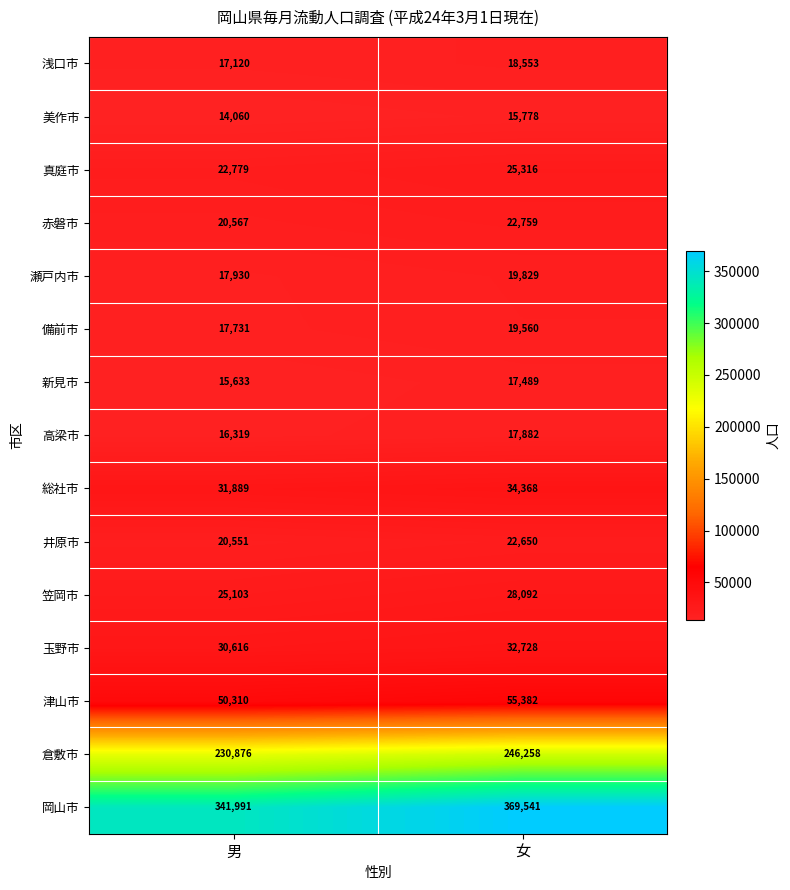

What is the difference between the maximum and minimum values in the 津山市 series?

5072